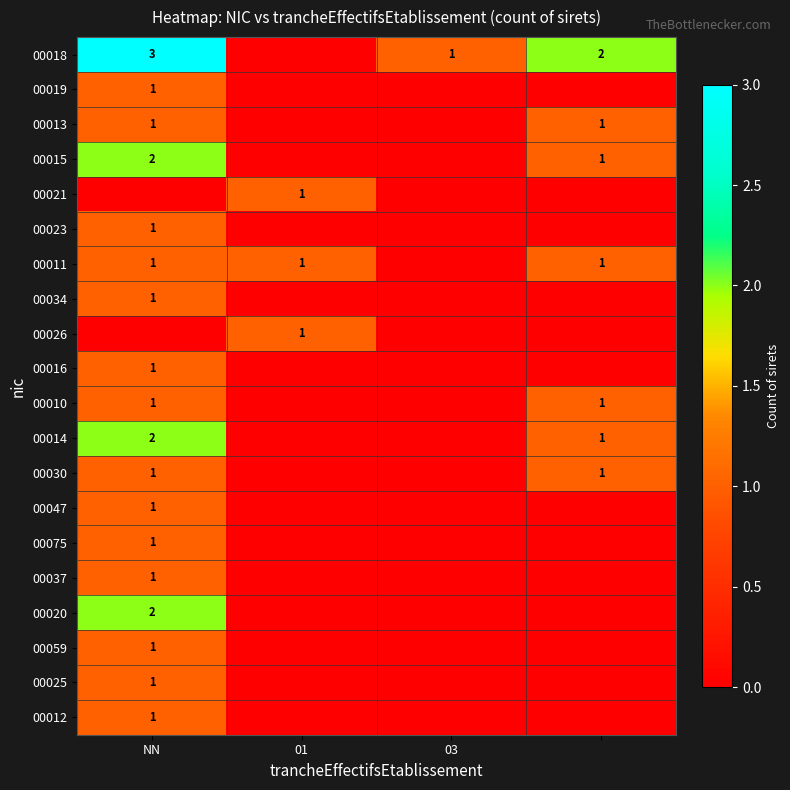

The 00020 series shows 2 at NN. True or false?

True